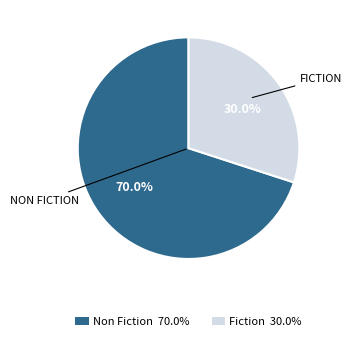

Rank the categories by value from highest to lowest.

NON FICTION, FICTION